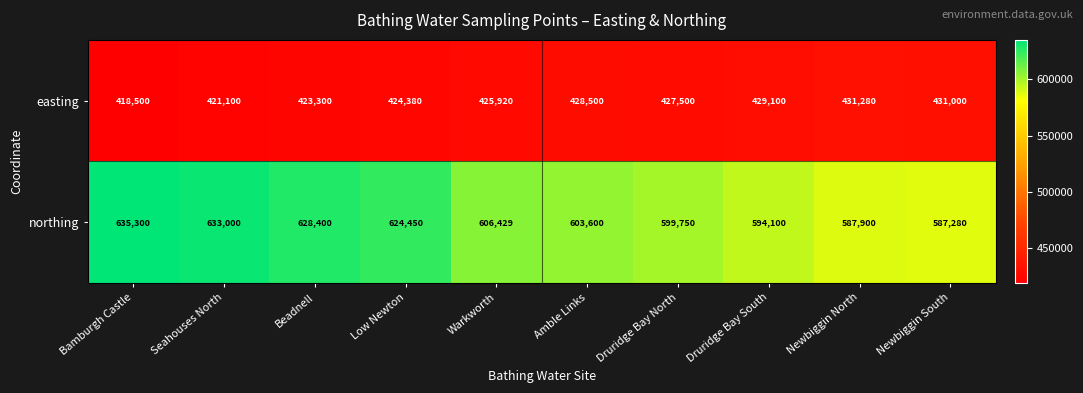

Rank the series at Bamburgh Castle from lowest to highest value.

easting, northing